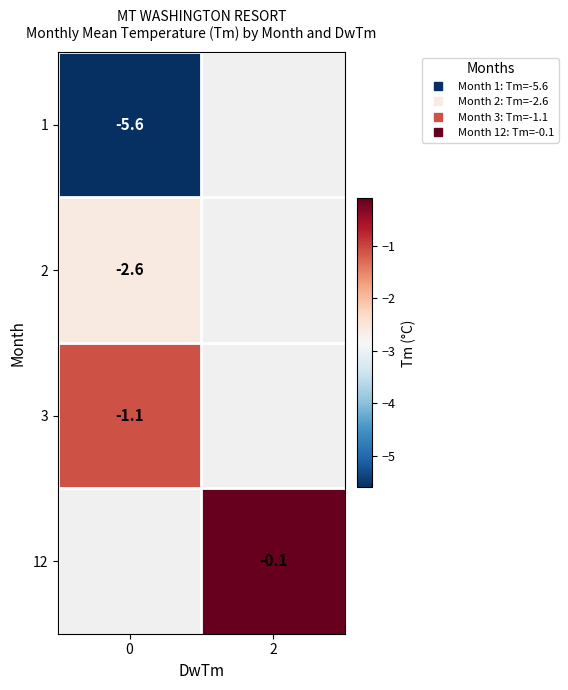

Count the number of categories in the chart.

2